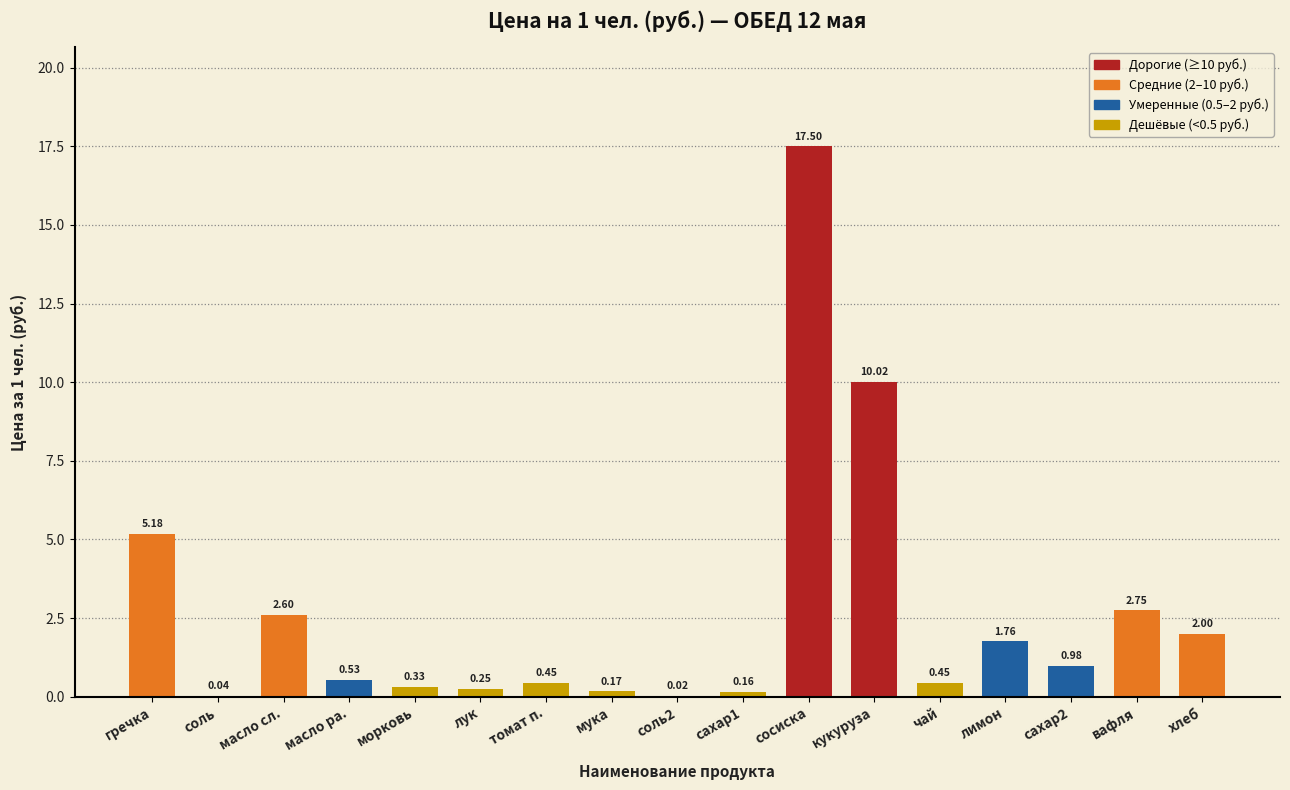

At which category does the chart reach its peak across all series?

сосиска